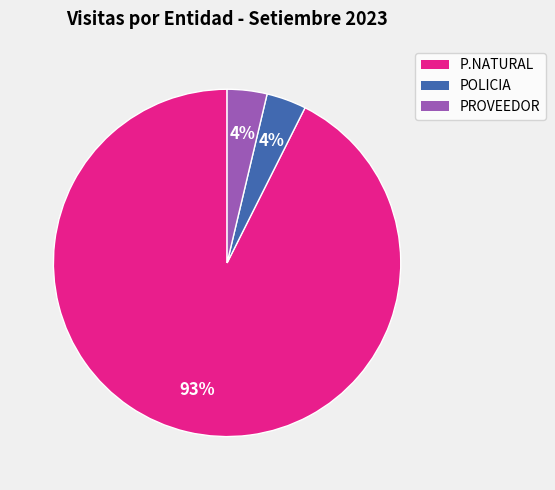

Which slice is the largest?

P.NATURAL